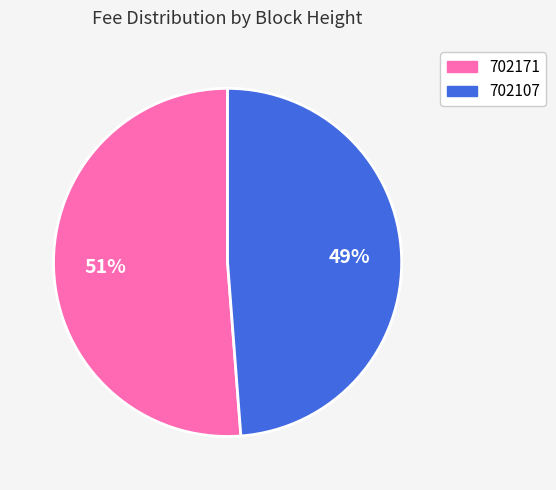

To the nearest percent, what is the combined percentage of 702107 and 702171?

100%